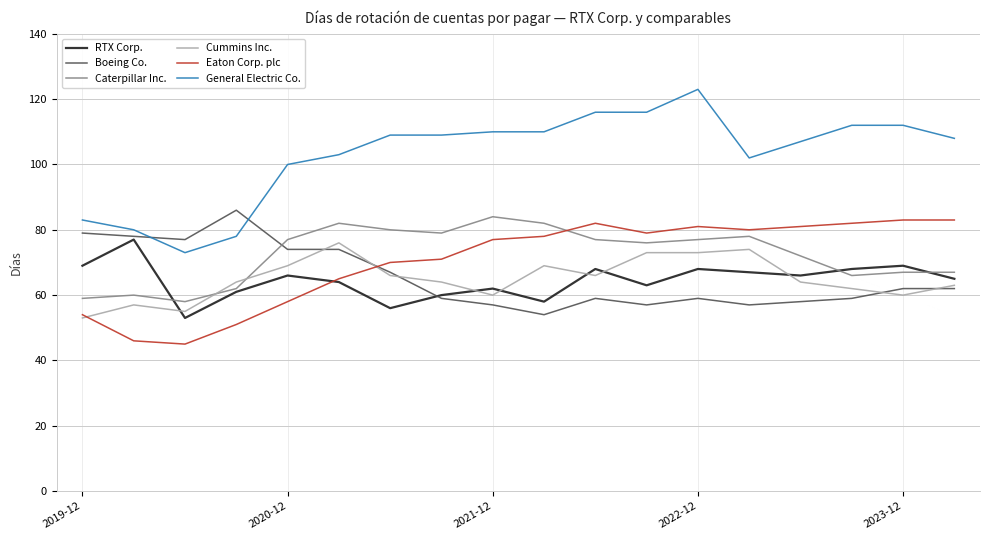

Which series has the largest range (max minus min)?

General Electric Co.